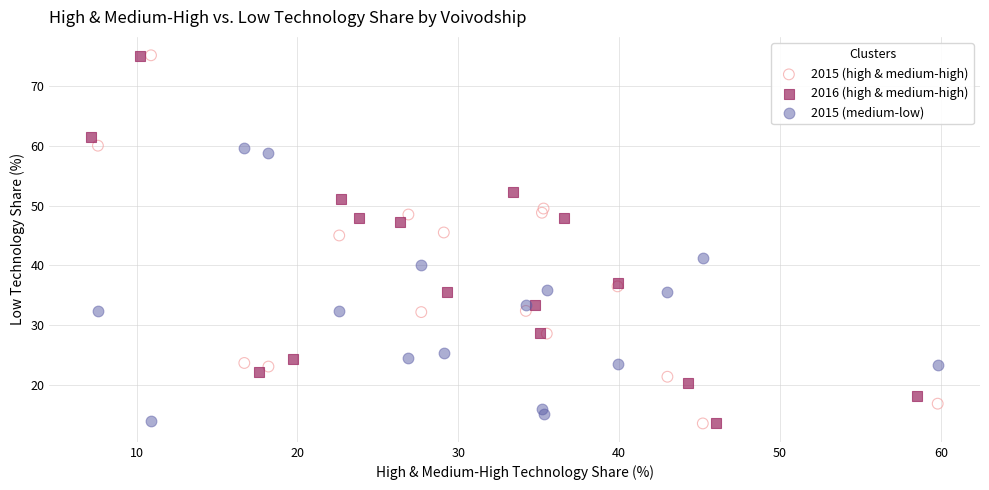

Which series has the largest Y range (max minus min)?

2015 (high & medium-high)